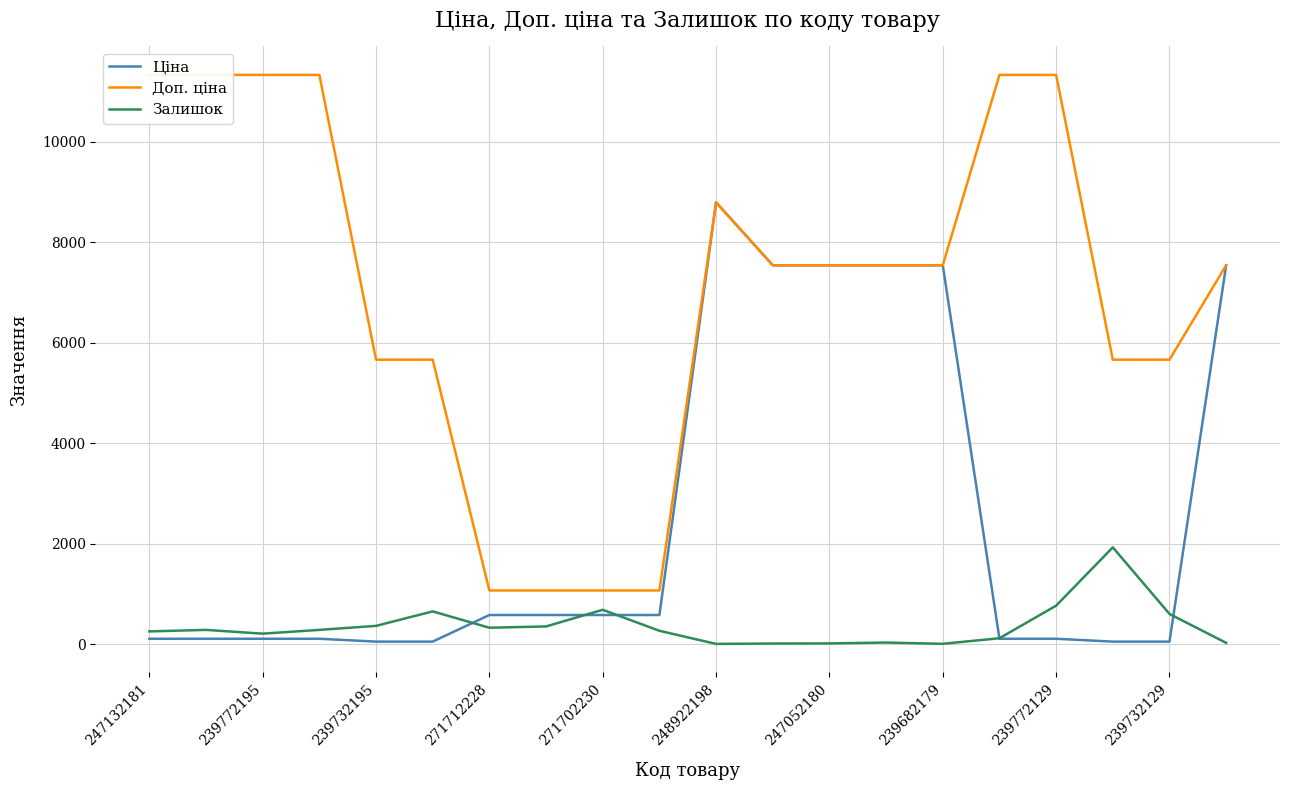

True or false: Залишок and Доп. ціна intersect in this chart.

False